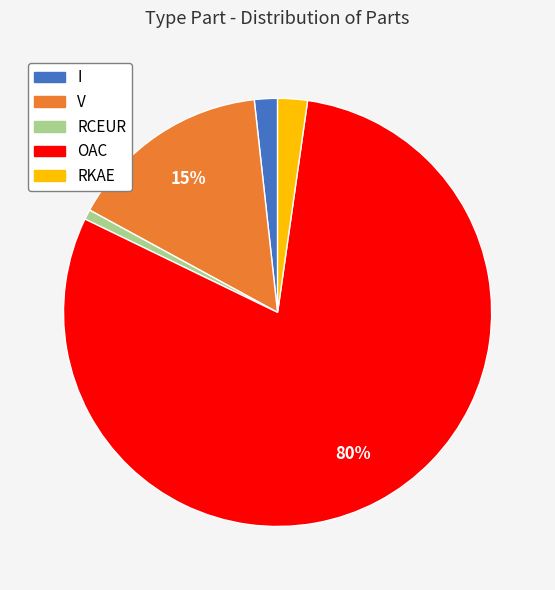

Does OAC represent more than half of the total?

Yes